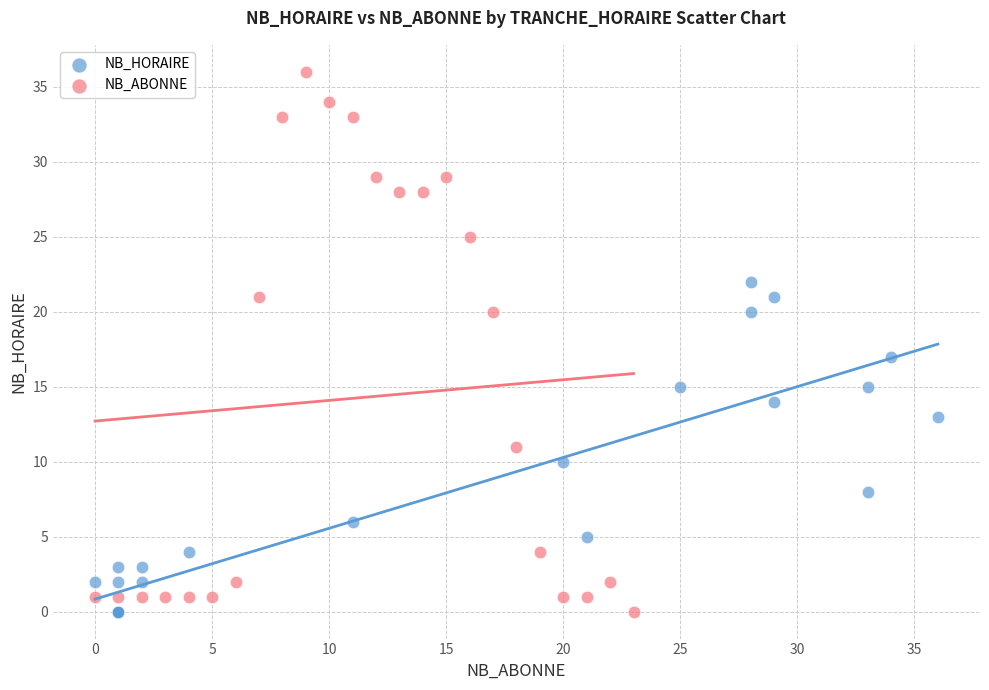

Which series reaches the maximum Y coordinate?

NB_ABONNE